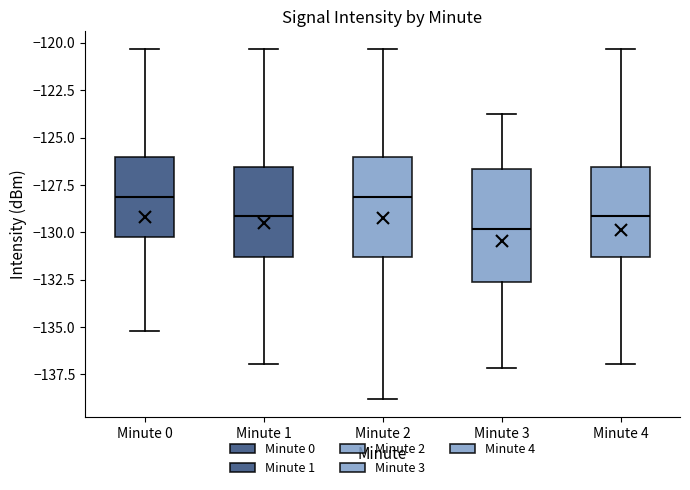

Which box is the tallest, from its lower edge to its upper edge?

Minute 3